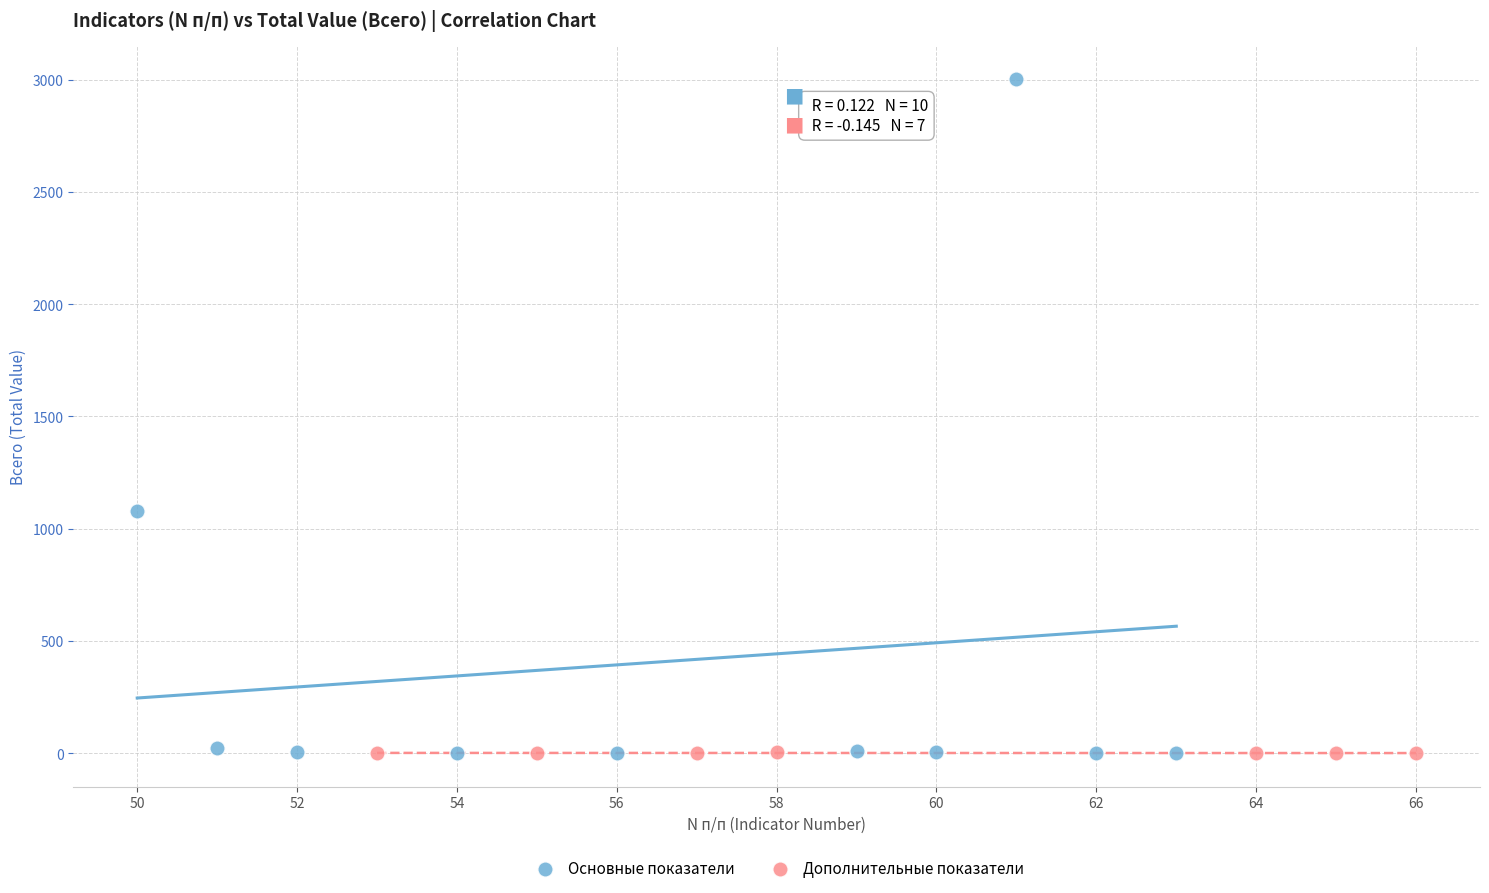

Which series has the largest Y range (max minus min)?

Основные показатели